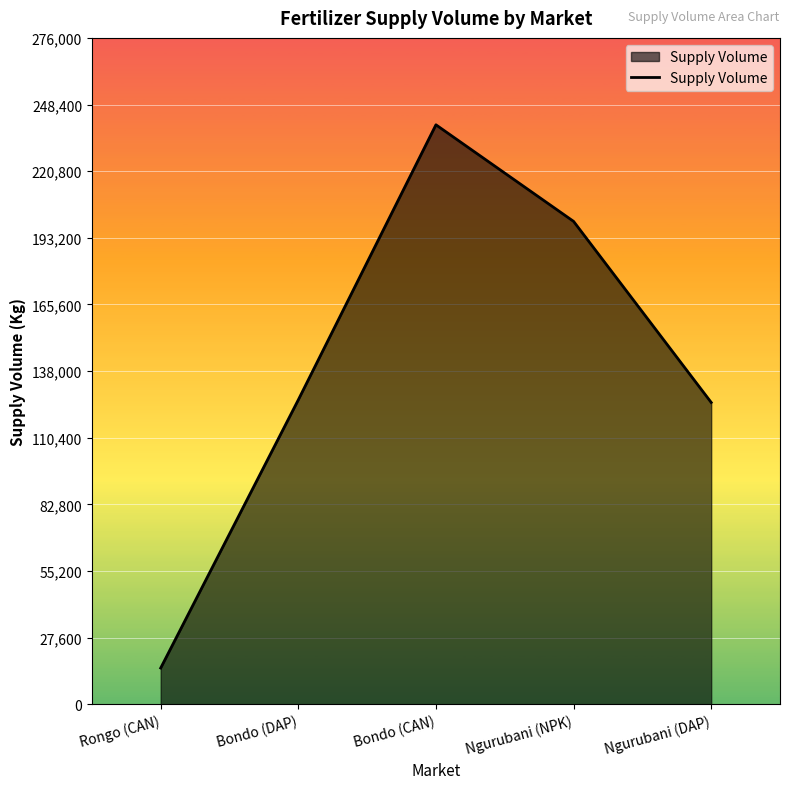

Approximately how many times larger is the value at Ngurubani (NPK) compared to Bondo (DAP)?

1.6